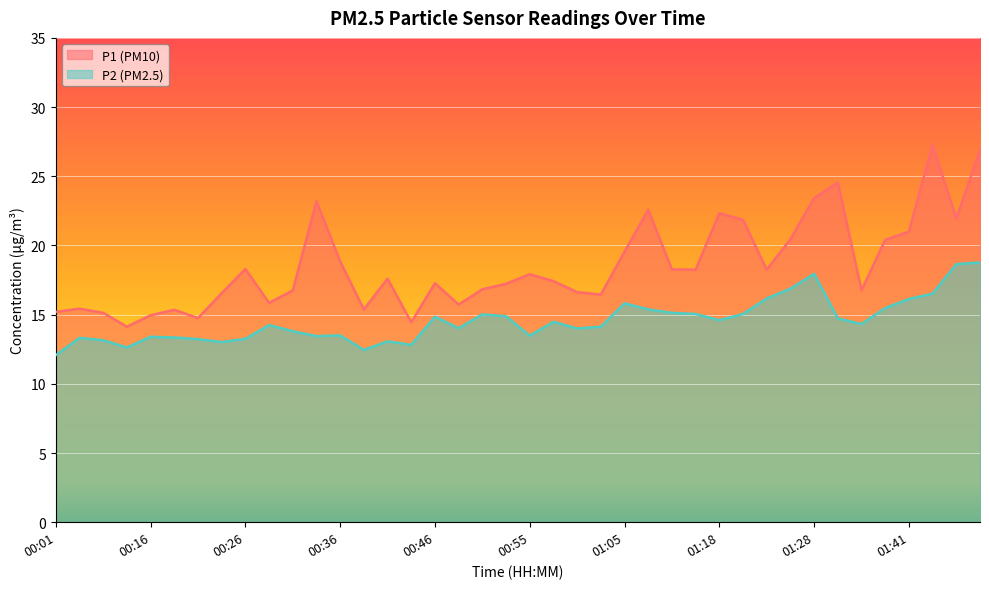

Rank the series by their maximum value, from lowest to highest.

P2, P1